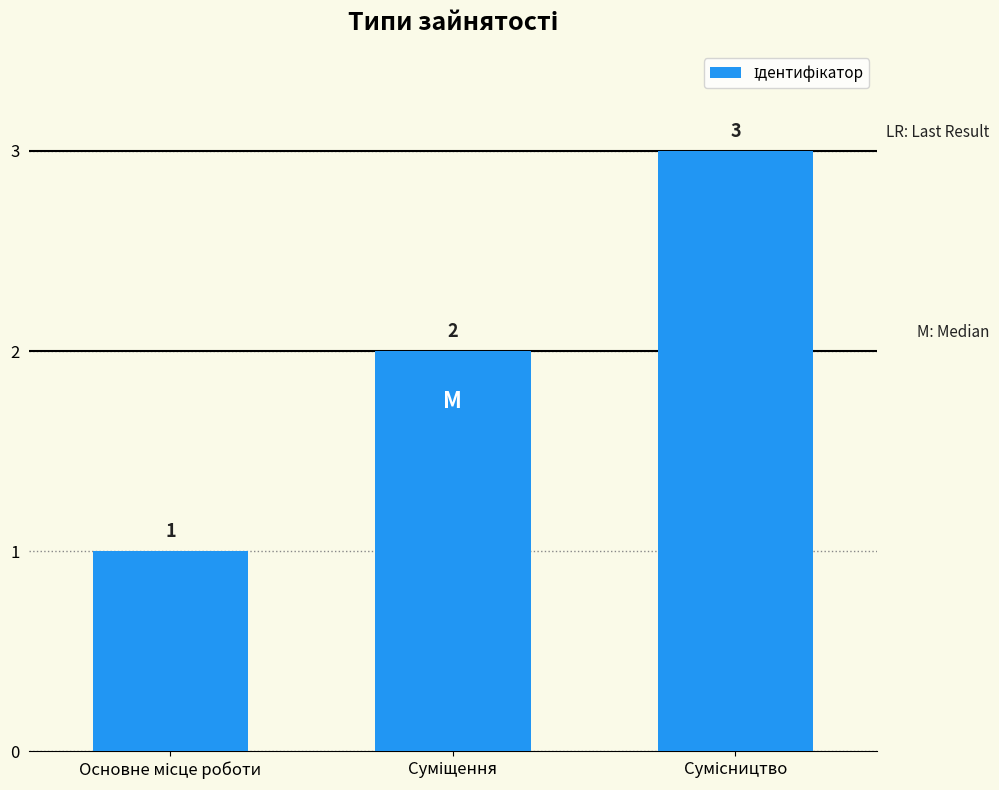

What is the greatest value displayed?

3